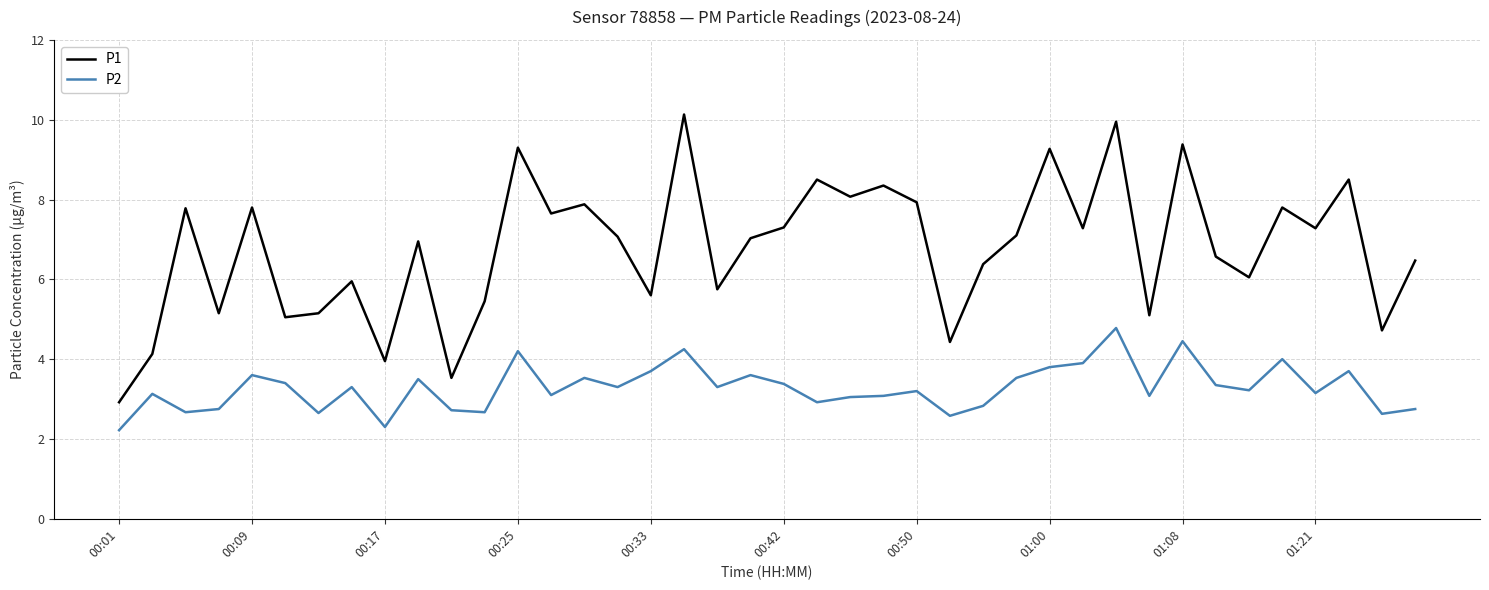

Which series has the widest spread of values?

P1